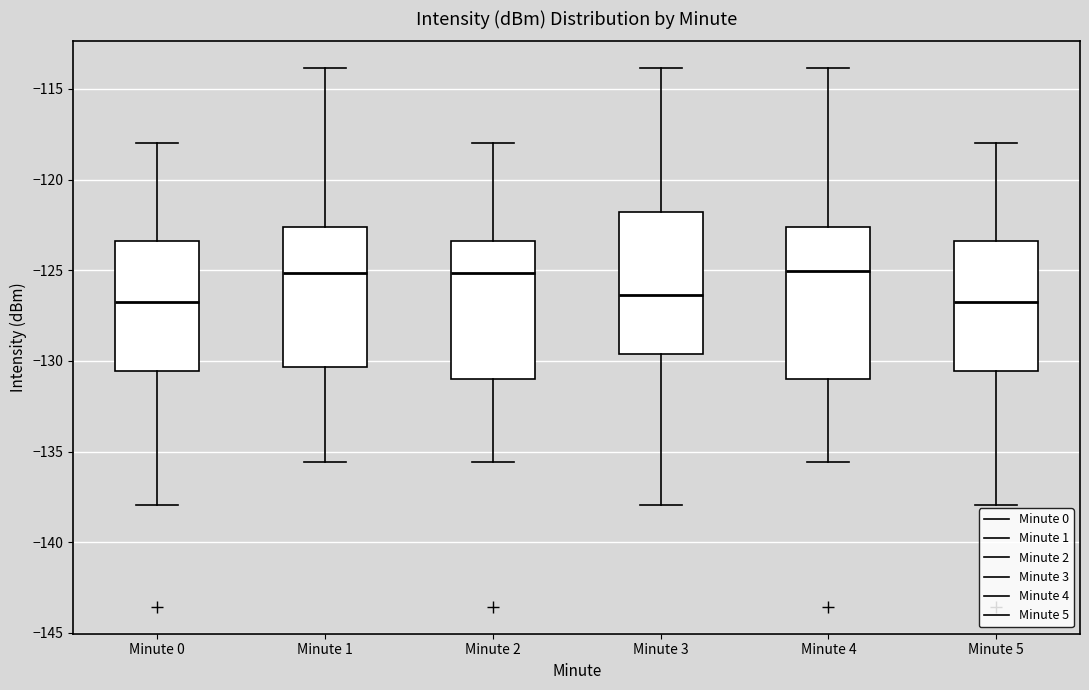

Comparing the boxes themselves (not the whiskers), which one is the tallest?

Minute 4